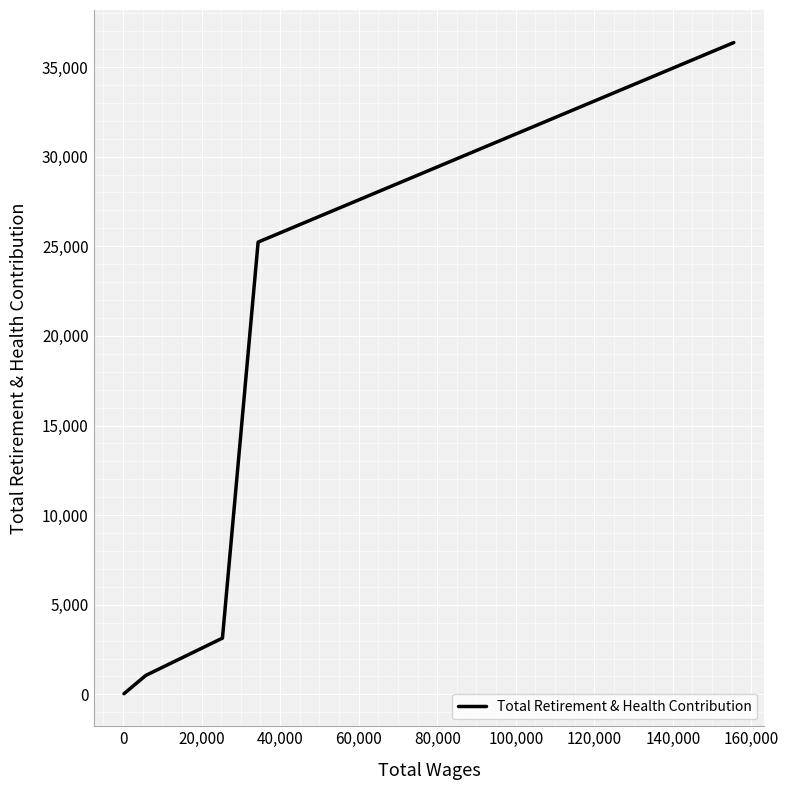

What is the maximum value shown in the chart?

36365